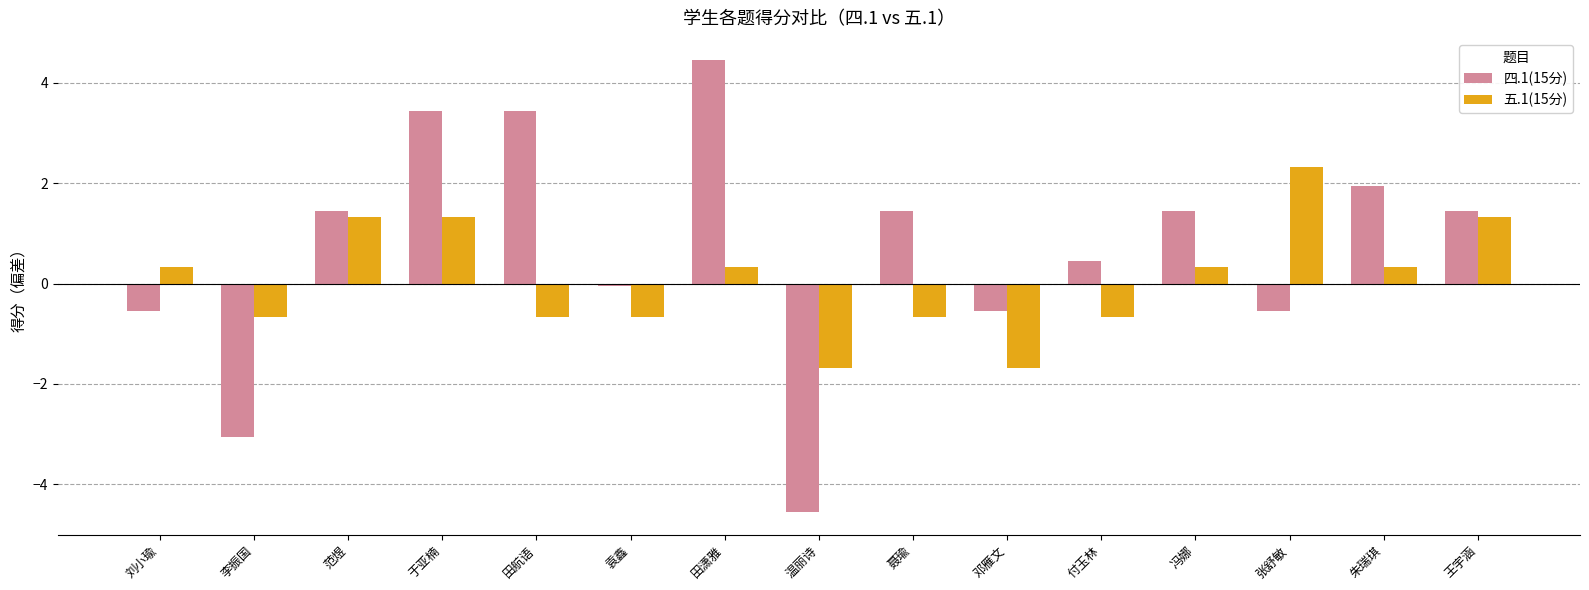

Which category has the lowest value in the 四.1(15分) series?

温丽诗